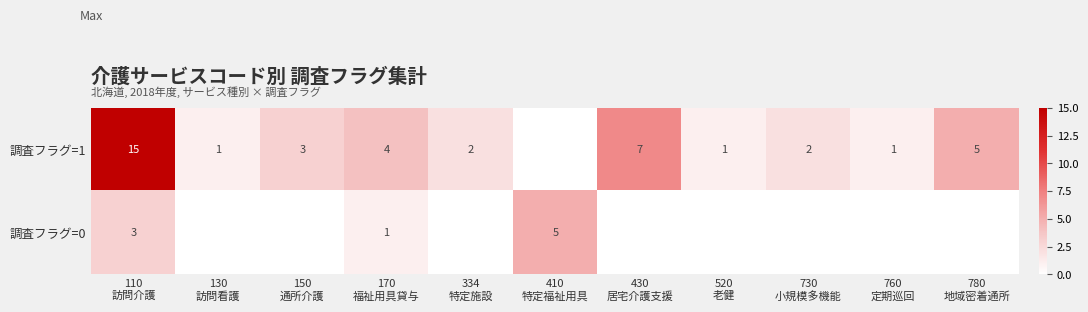

List the labels in order of 調査フラグ=0 value, smallest first.

130 訪問看護, 150 通所介護, 334 特定施設, 430 居宅介護支援, 520 老健, 730 小規模多機能, 760 定期巡回, 780 地域密着通所, 170 福祉用具貸与, 110 訪問介護, 410 特定福祉用具